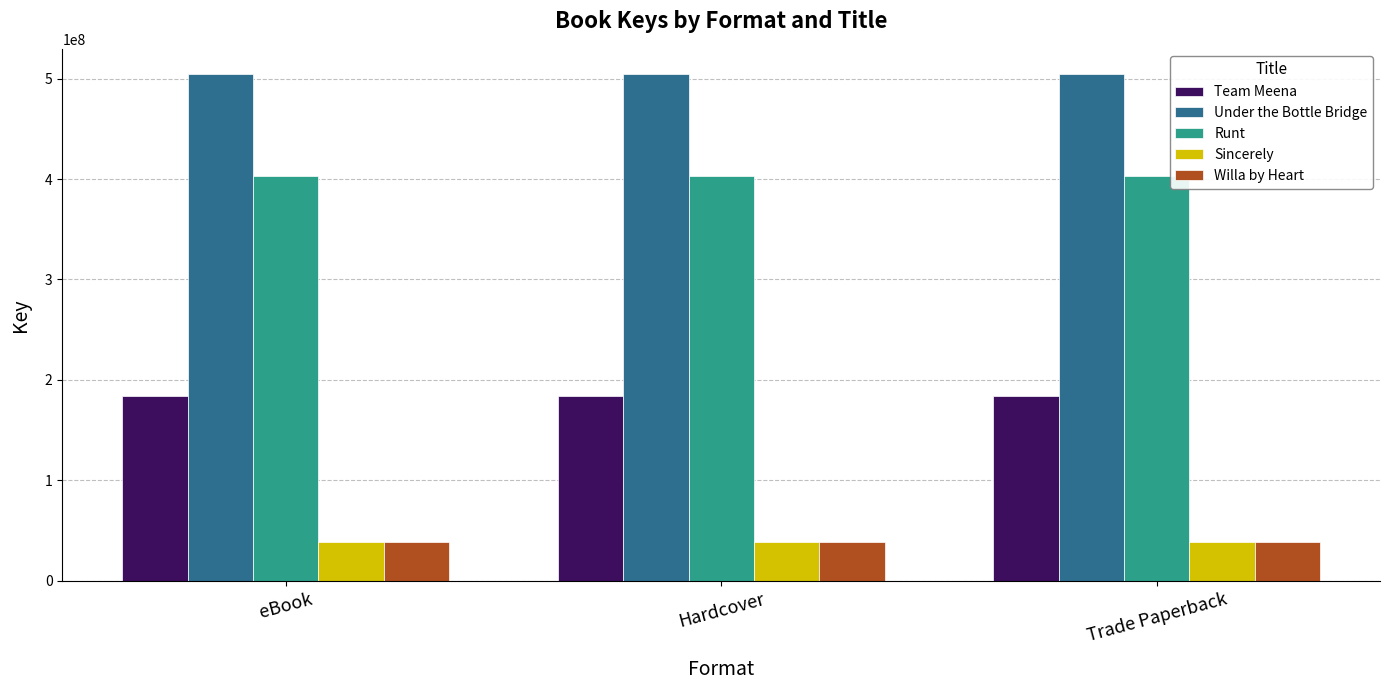

What position from the right is Trade Paperback?

1